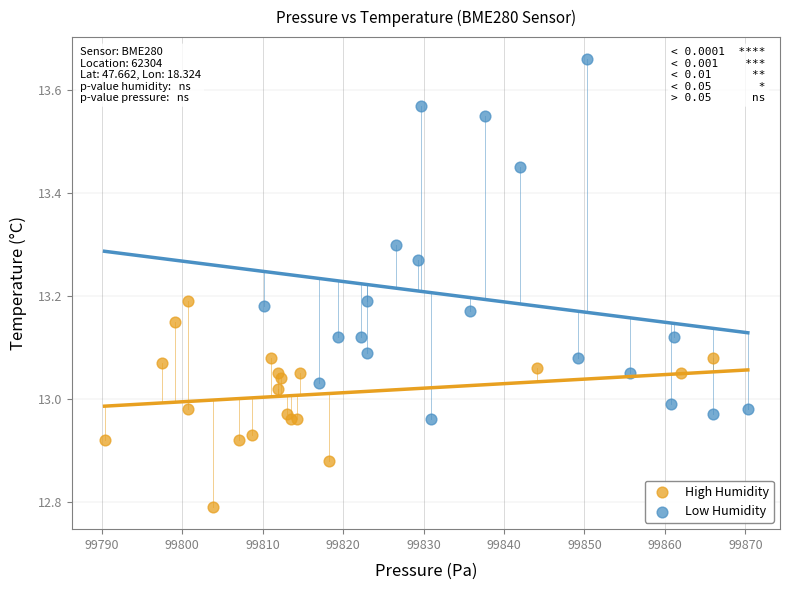

What are all the series names shown in the legend?

High Humidity, Low Humidity